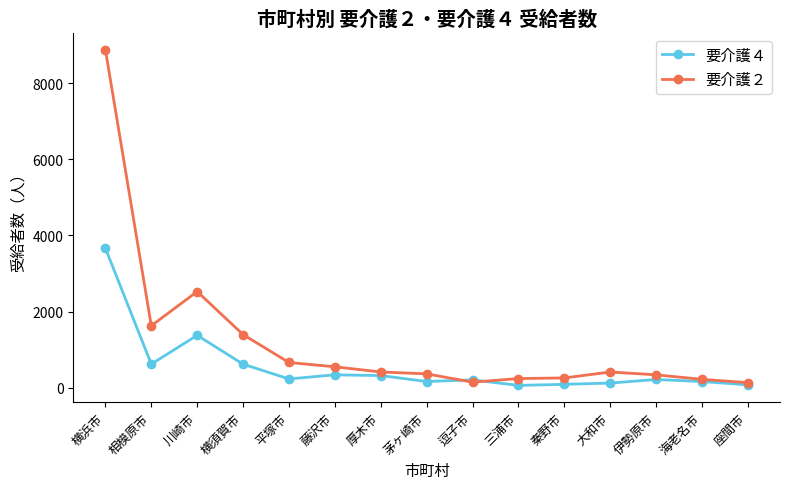

Is this an area chart (filled region under the line)?

No